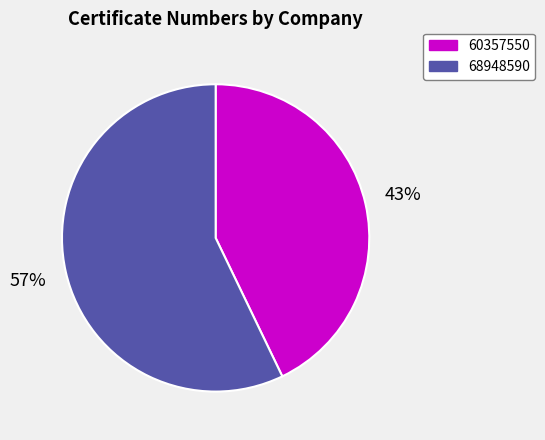

Which slice represents more than half of the pie?

68948590